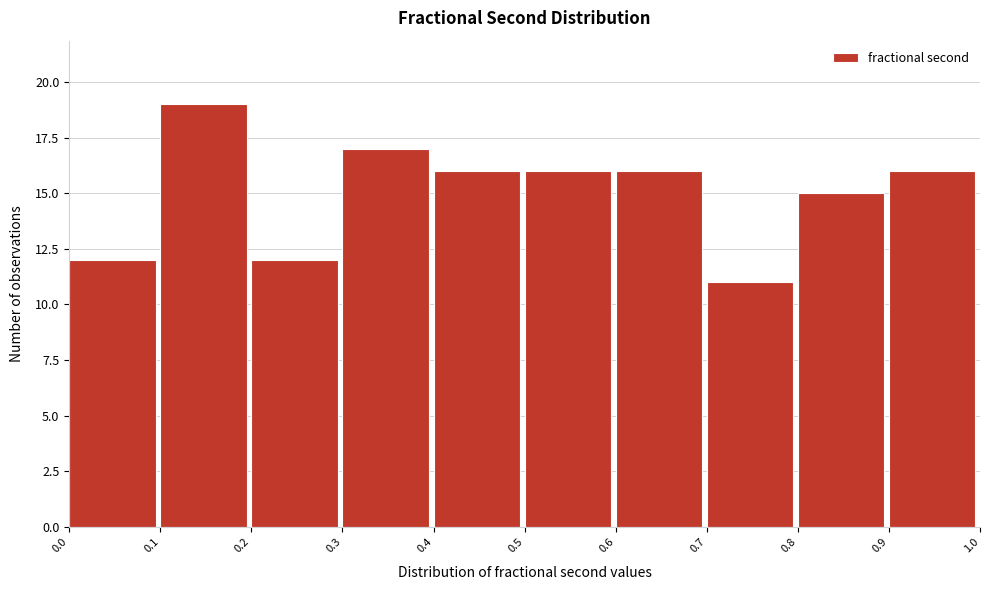

Reading left to right, transcribe this chart: for each bar, give the range it covers on the x-axis and its height. The values are not printed on the chart, so give them approximately, as read against the axis.

0.0 to 0.1: 12
0.1 to 0.2: 19
0.2 to 0.3: 12
0.3 to 0.4: 17
0.4 to 0.5: 16
0.5 to 0.6: 16
0.6 to 0.7: 16
0.7 to 0.8: 11
0.8 to 0.9: 15
0.9 to 1.0: 16